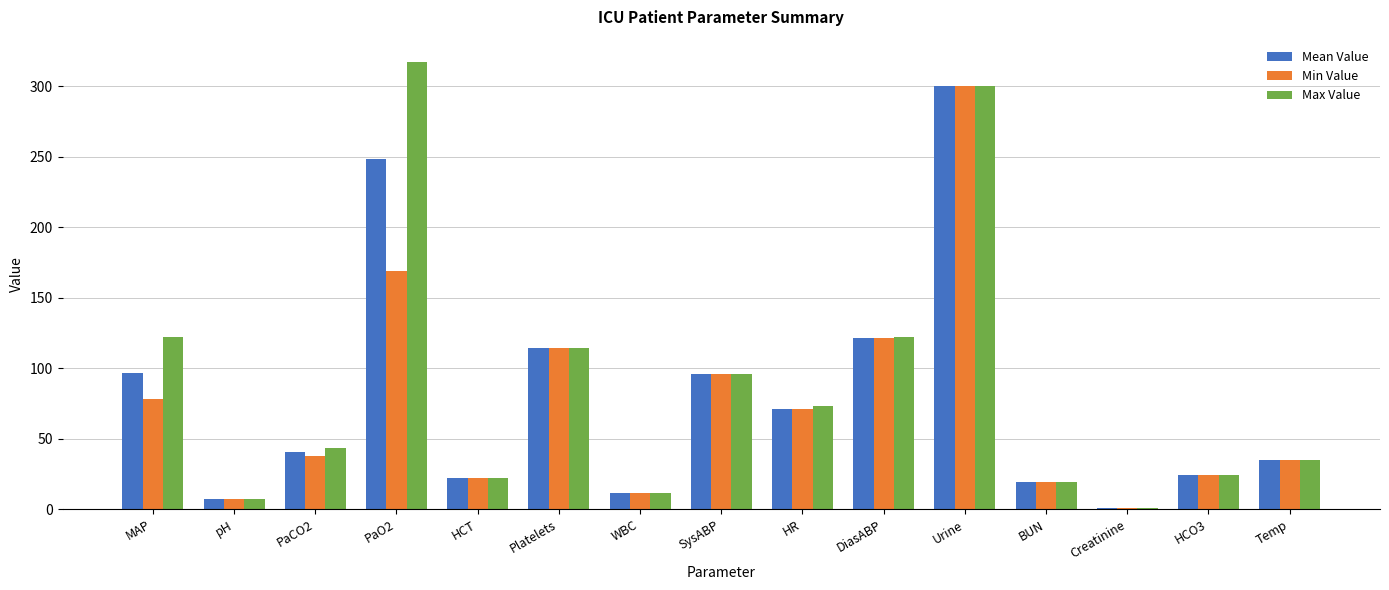

The value of Max Value at Urine is 527.4. True or false?

False